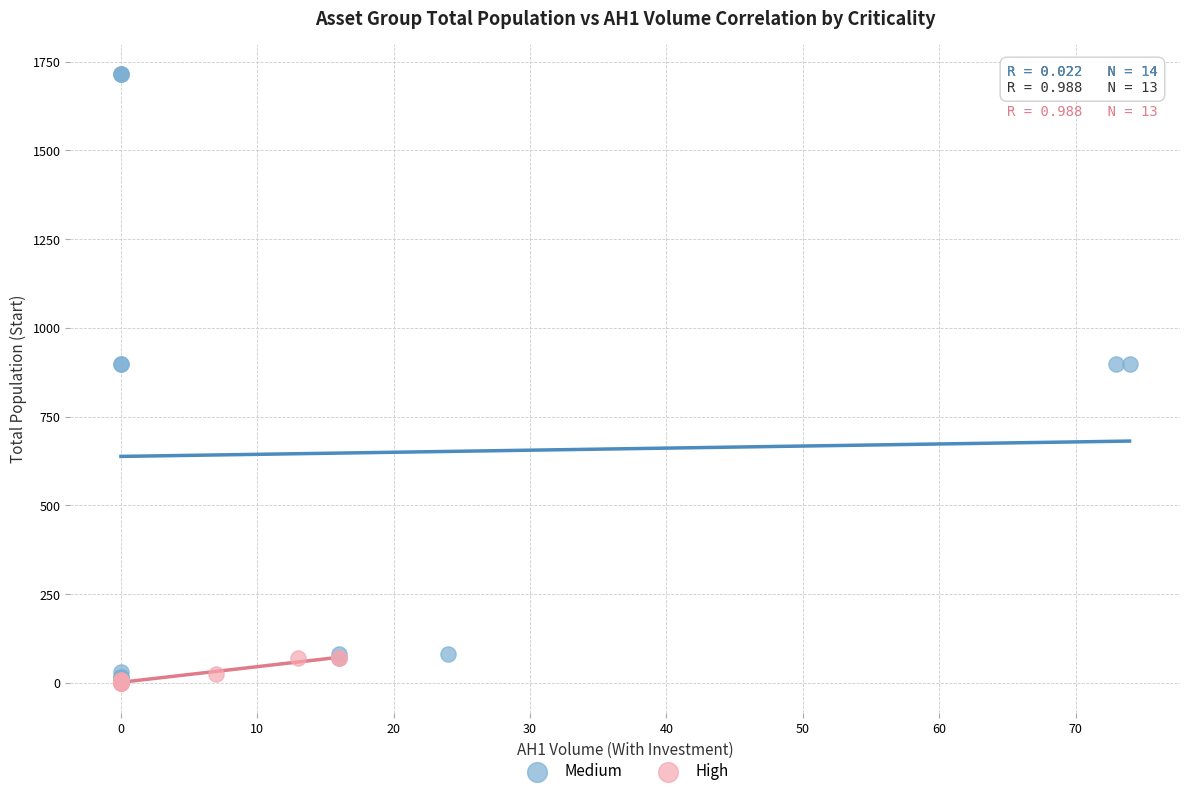

Which series contains the highest Y value?

Medium